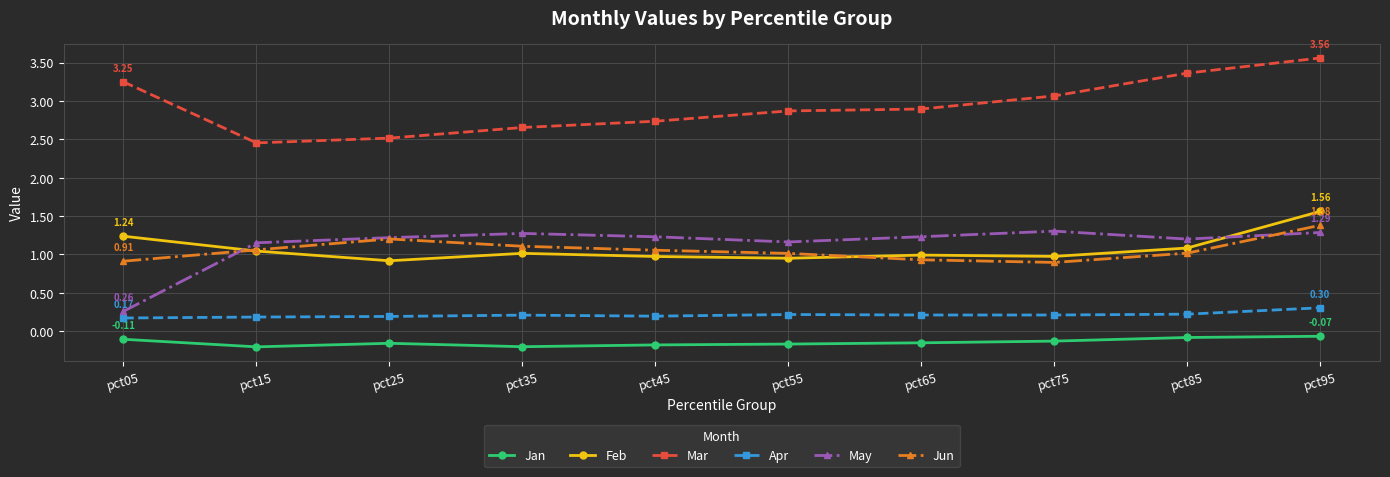

List the series in order of their peak value, highest first.

Mar, Feb, Jun, May, Apr, Jan